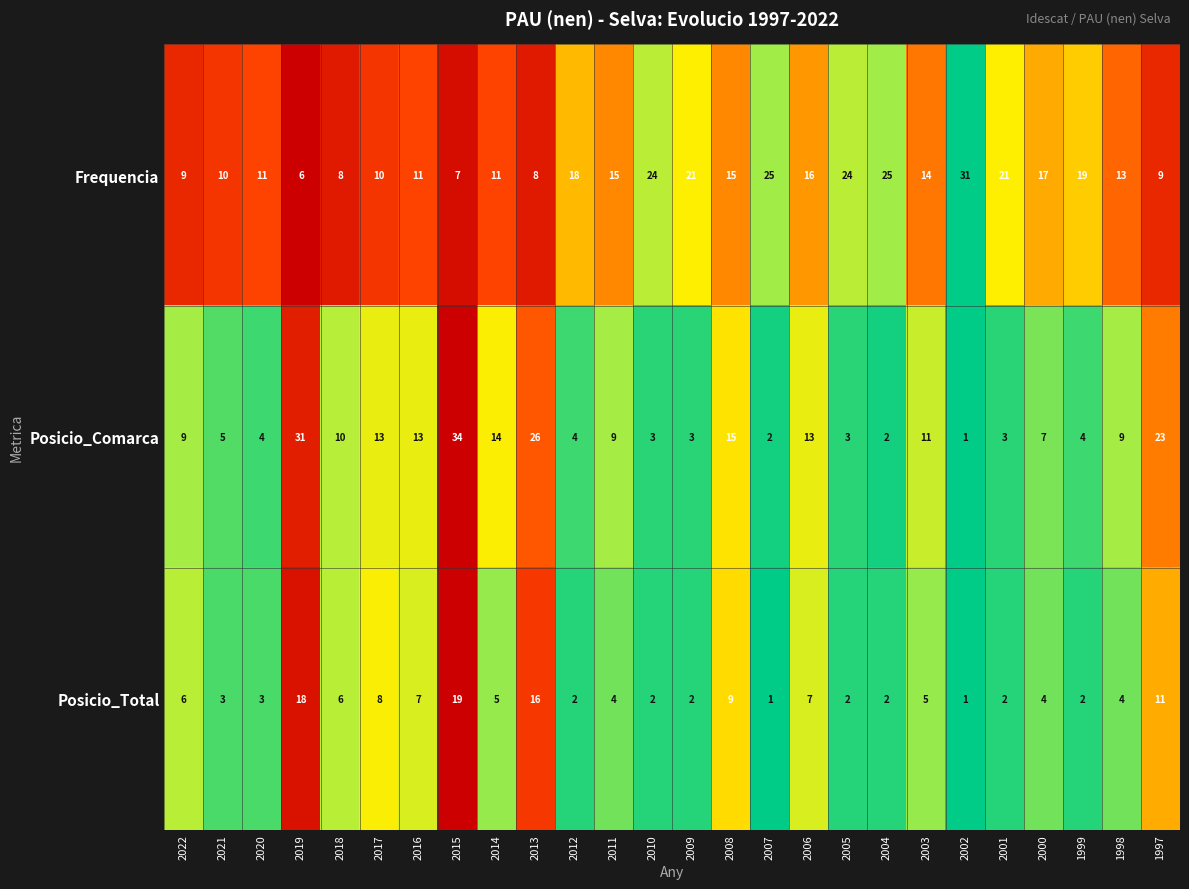

How many categories are shown in the chart?

26